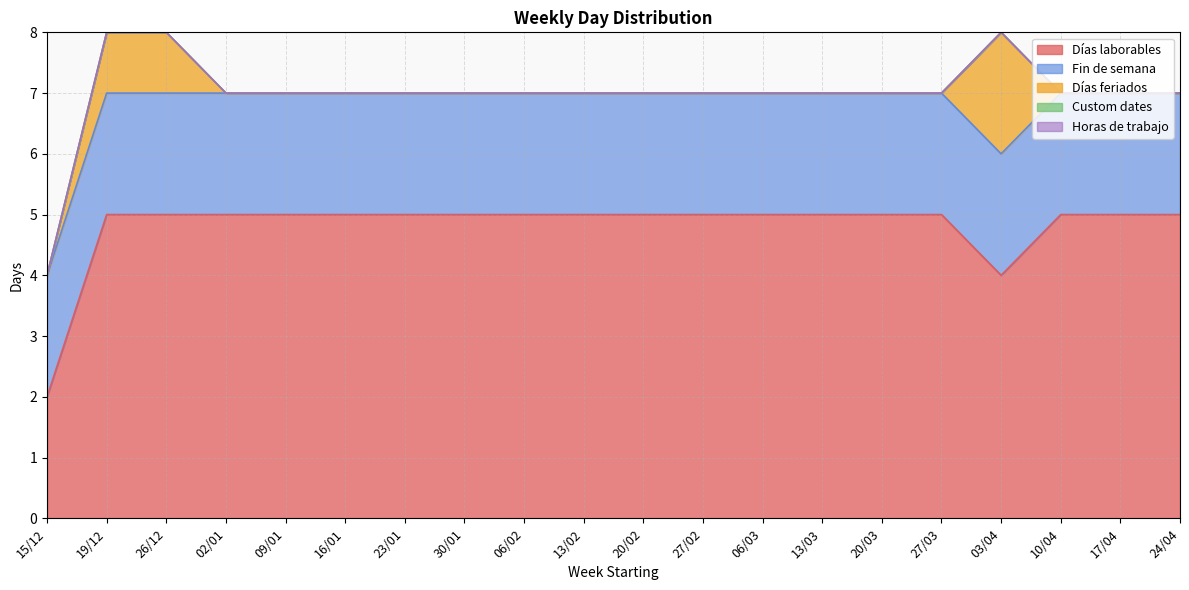

Rank the categories by Custom dates value from lowest to highest.

15/12, 19/12, 26/12, 02/01, 09/01, 16/01, 23/01, 30/01, 06/02, 13/02, 20/02, 27/02, 06/03, 13/03, 20/03, 27/03, 03/04, 10/04, 17/04, 24/04